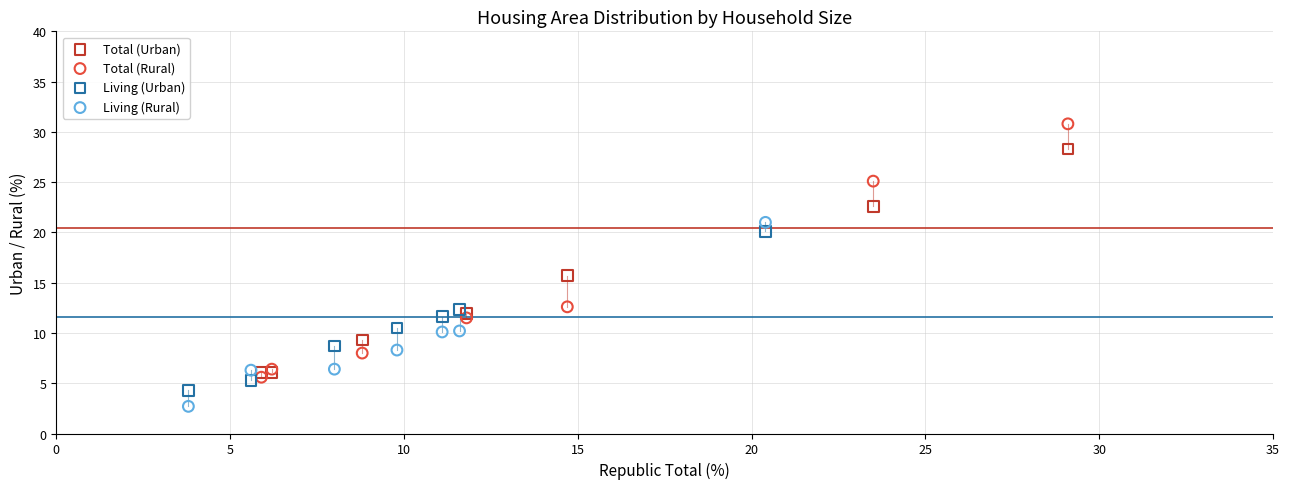

Which series has the widest spread of Y values?

Total (Rural)